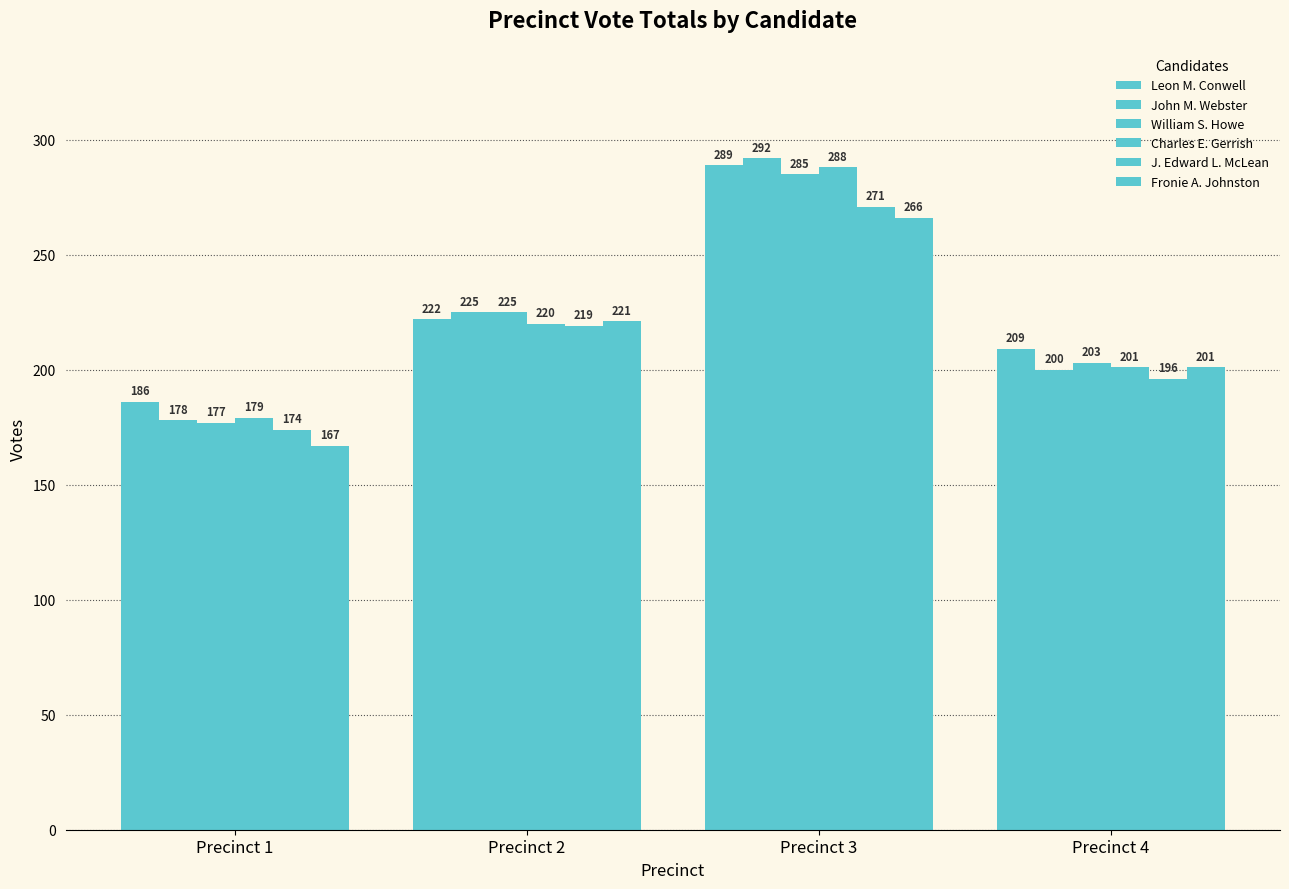

Are the bars horizontal?

No